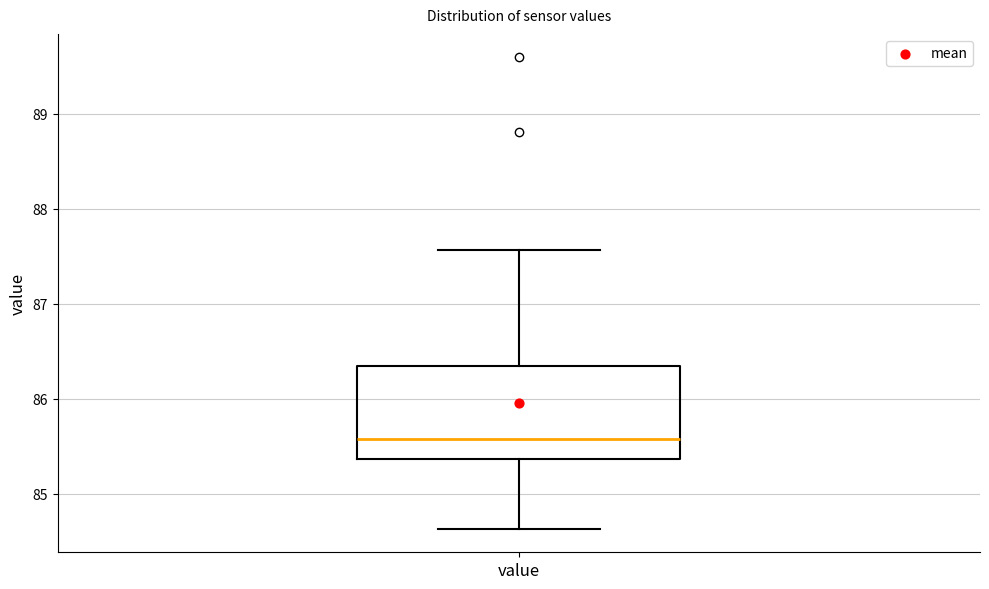

Transcribe this box plot: give where the median line is, the range the box spans, and where the two whiskers end, as read against the y-axis. The values are not printed on the chart, so give them approximately, as read against the axis.

median 85.6, box 85.4 to 86.3, whiskers 84.6 to 87.6